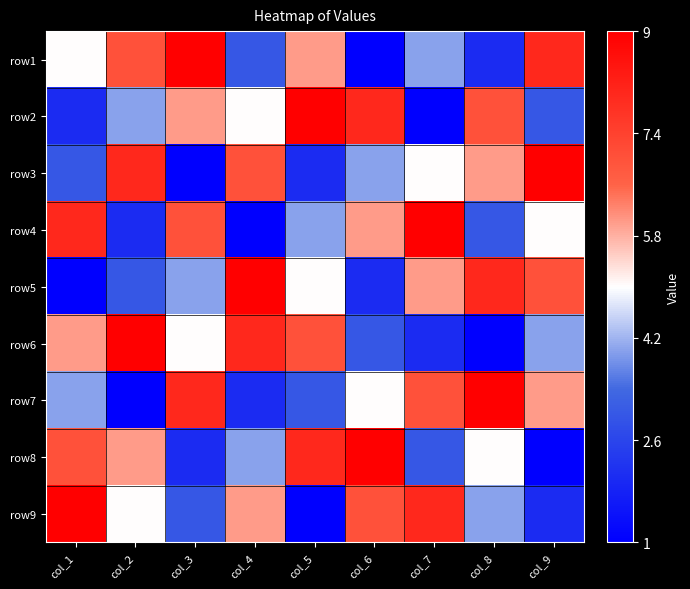

Reading left to right, transcribe all the data shown in this chart.

row1: col_1=0.5	col_2=0.8	col_3=1.0	col_4=0.2	col_5=0.6	col_6=0.0	col_7=0.4	col_8=0.1	col_9=0.9
row2: col_1=0.1	col_2=0.4	col_3=0.6	col_4=0.5	col_5=1.0	col_6=0.9	col_7=0.0	col_8=0.8	col_9=0.2
row3: col_1=0.2	col_2=0.9	col_3=0.0	col_4=0.8	col_5=0.1	col_6=0.4	col_7=0.5	col_8=0.6	col_9=1.0
row4: col_1=0.9	col_2=0.1	col_3=0.8	col_4=0.0	col_5=0.4	col_6=0.6	col_7=1.0	col_8=0.2	col_9=0.5
row5: col_1=0.0	col_2=0.2	col_3=0.4	col_4=1.0	col_5=0.5	col_6=0.1	col_7=0.6	col_8=0.9	col_9=0.8
row6: col_1=0.6	col_2=1.0	col_3=0.5	col_4=0.9	col_5=0.8	col_6=0.2	col_7=0.1	col_8=0.0	col_9=0.4
row7: col_1=0.4	col_2=0.0	col_3=0.9	col_4=0.1	col_5=0.2	col_6=0.5	col_7=0.8	col_8=1.0	col_9=0.6
row8: col_1=0.8	col_2=0.6	col_3=0.1	col_4=0.4	col_5=0.9	col_6=1.0	col_7=0.2	col_8=0.5	col_9=0.0
row9: col_1=1.0	col_2=0.5	col_3=0.2	col_4=0.6	col_5=0.0	col_6=0.8	col_7=0.9	col_8=0.4	col_9=0.1